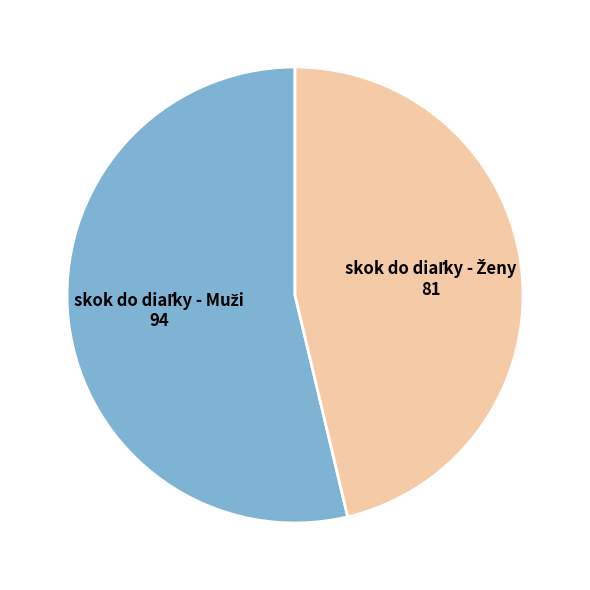

Is there any slice that represents more than half of the pie?

Yes